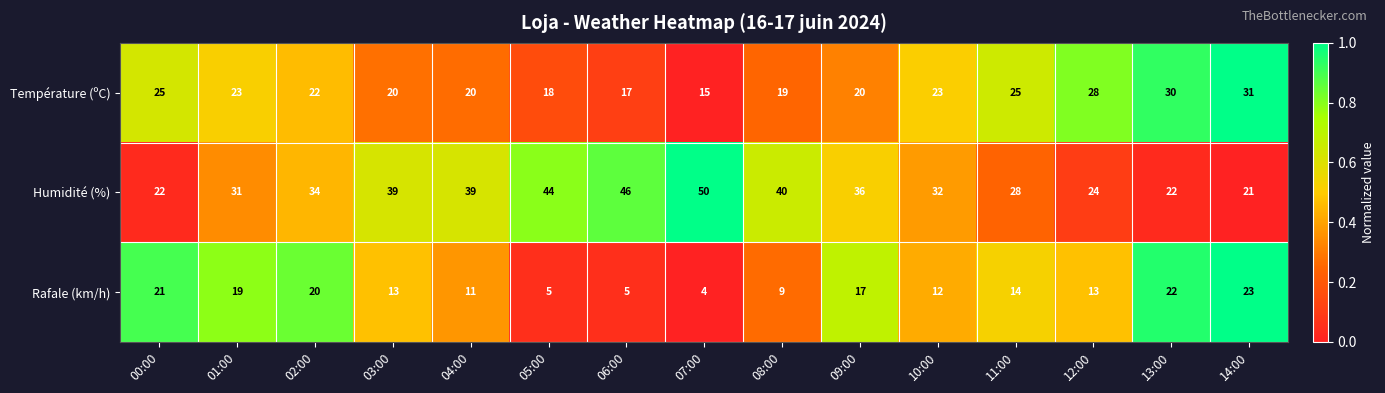

Which label corresponds to the largest value in the chart?

07:00